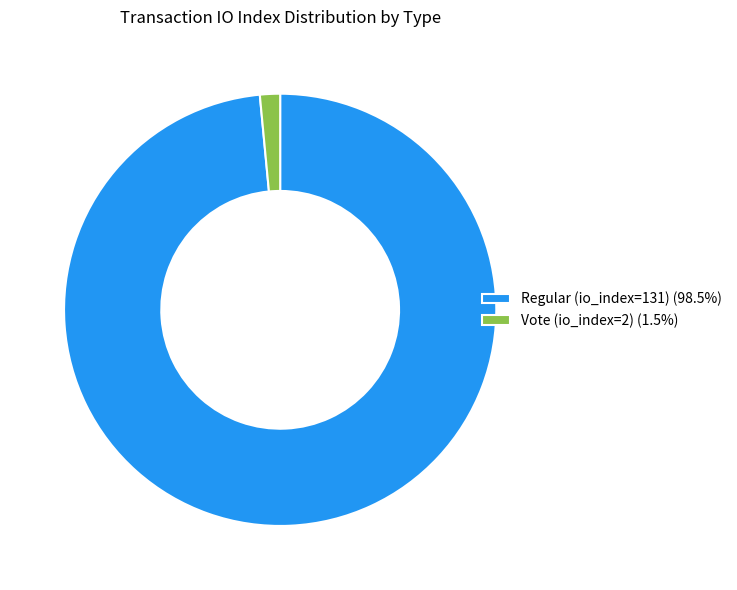

Does Vote (io_index=2) (1.5%) represent more than half of the total?

No